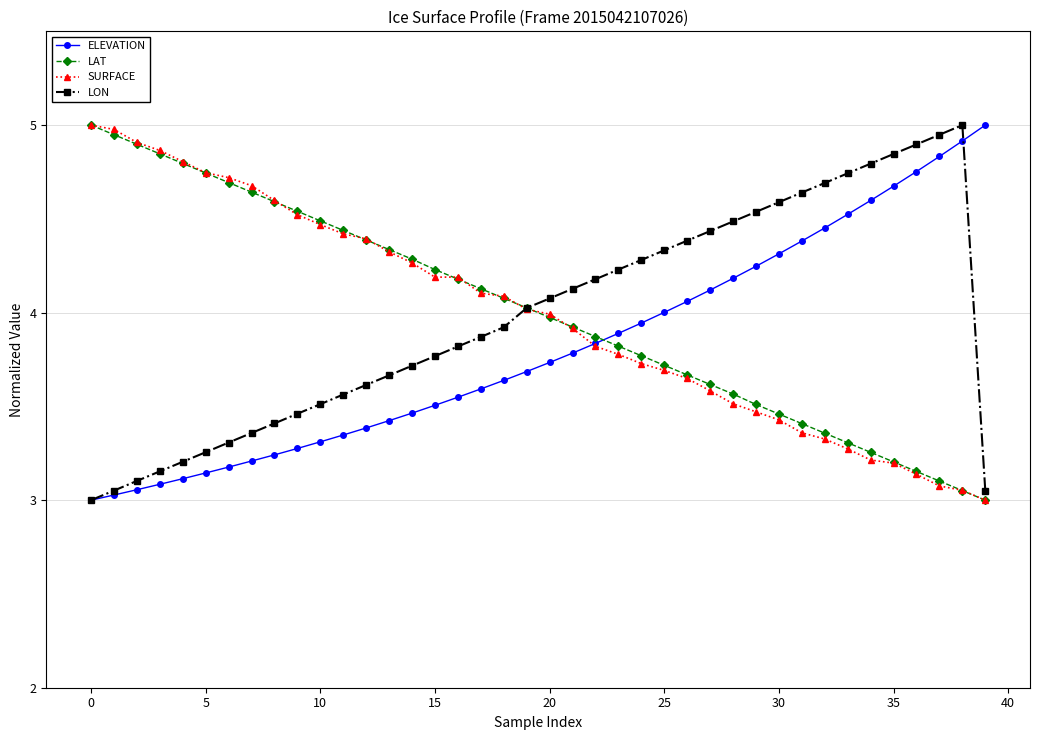

What is the value of the SURFACE point at the 1st from the left?

5.0